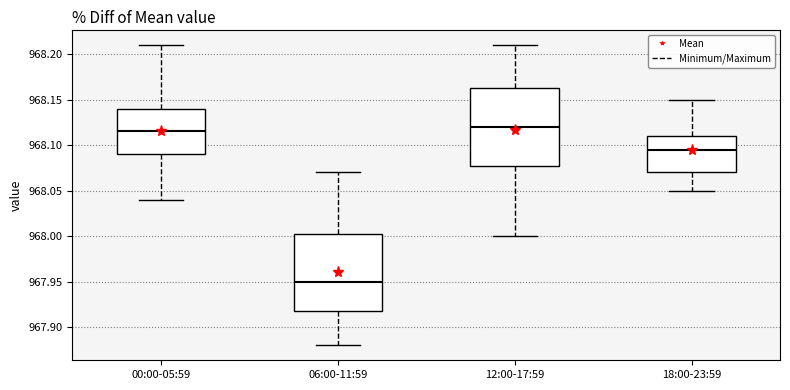

Reading left to right, transcribe this box plot: for each box, give where its median line is, the range the box spans, and where its two whiskers end, as read against the y-axis. The values are not printed on the chart, so give them approximately, as read against the axis.

00:00-05:59: median 968.115, box 968.090 to 968.140, whiskers 968.040 to 968.210
06:00-11:59: median 967.950, box 967.920 to 968.005, whiskers 967.880 to 968.070
12:00-17:59: median 968.120, box 968.080 to 968.165, whiskers 968.000 to 968.210
18:00-23:59: median 968.095, box 968.070 to 968.110, whiskers 968.050 to 968.150